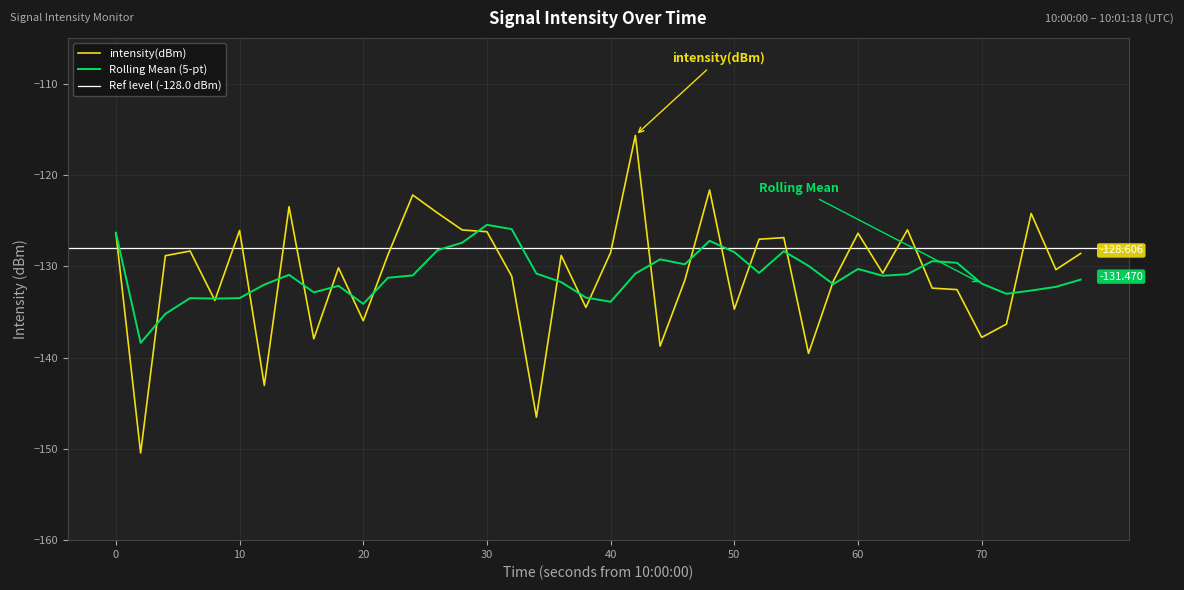

The chart shows a value of -167.3 at 24. True or false?

False